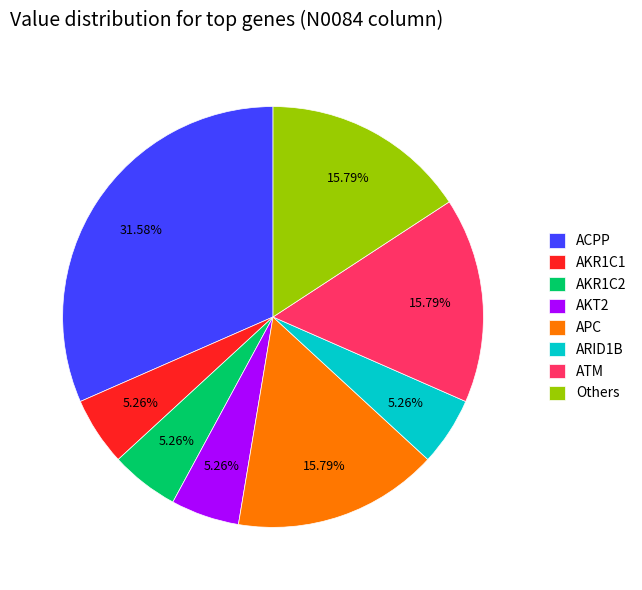

Do APC and ARID1B together represent more than half of the pie?

No